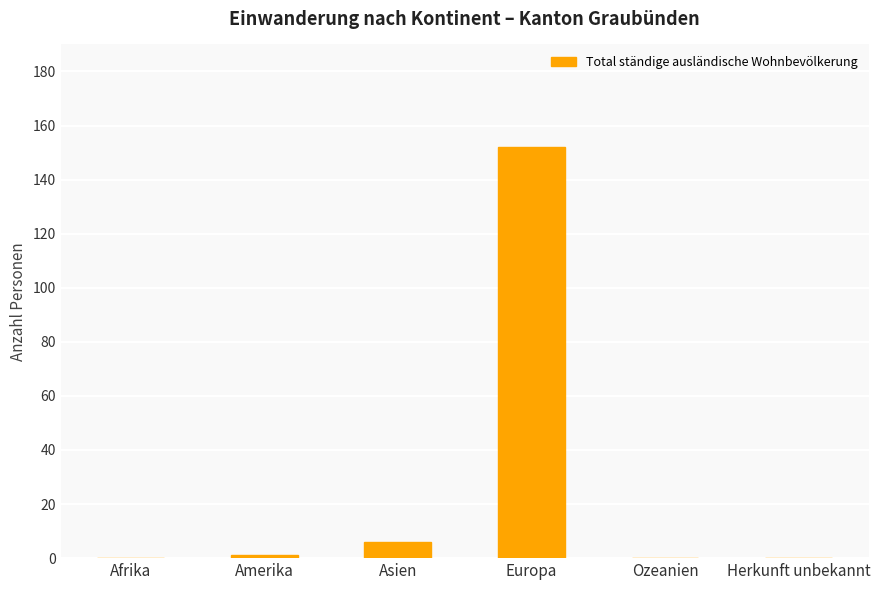

Does the chart contain stacked bars?

No